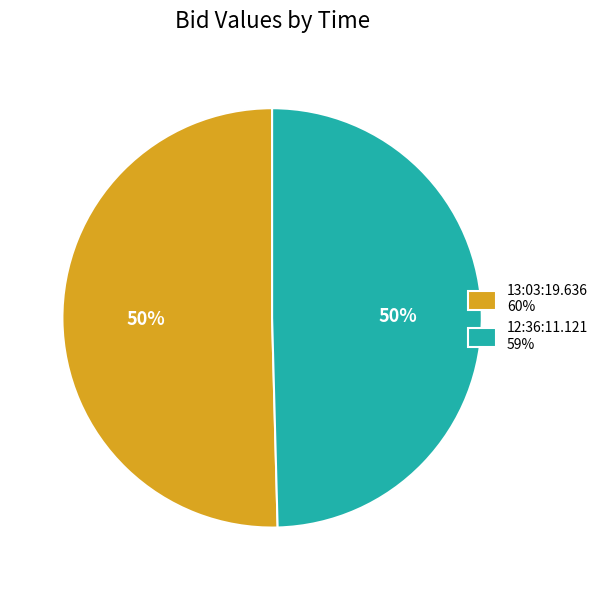

How many segments does this pie chart have?

2